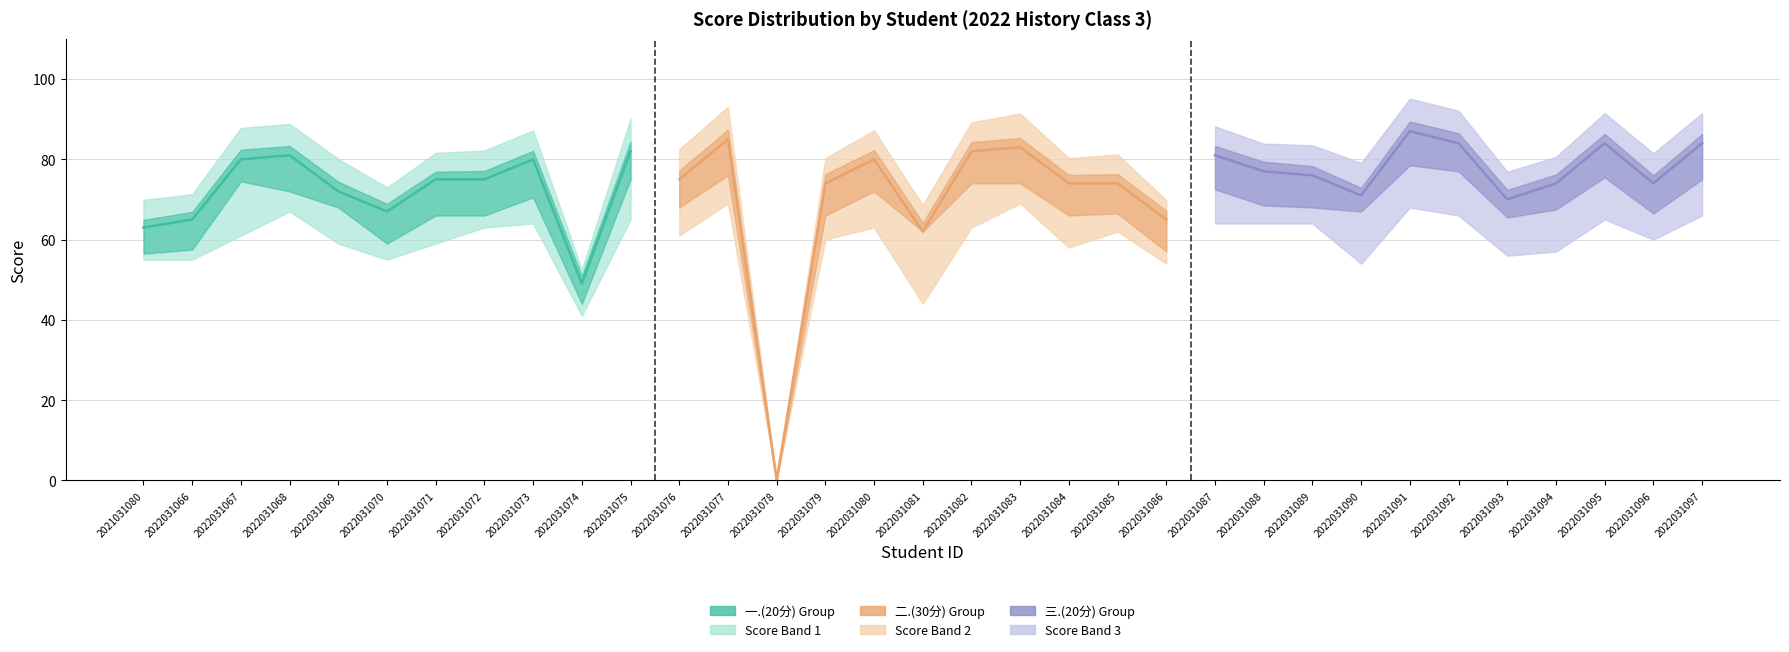

Which has a higher value, 2022031071 or 2022031096?

2022031071